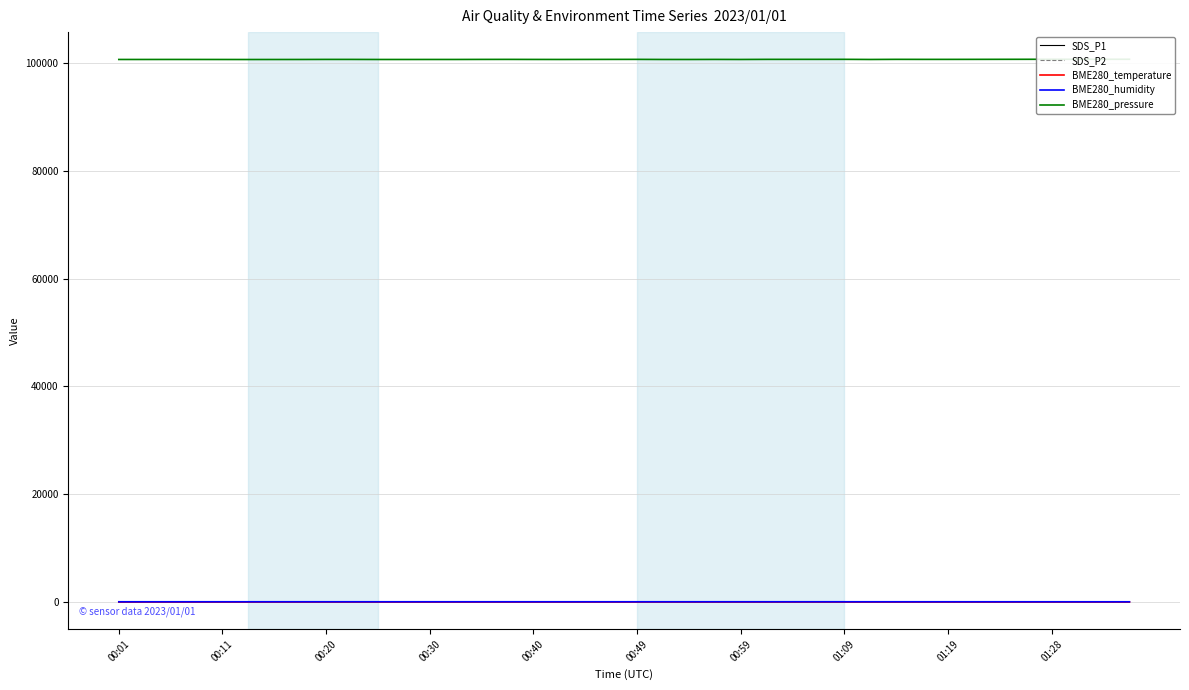

How many lines are shown in the chart?

5